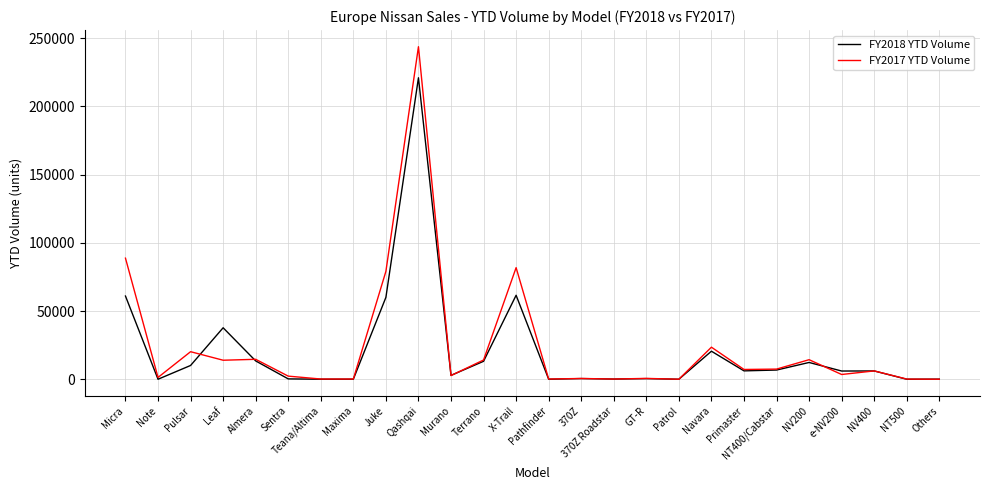

What is the average value of the FY2018 YTD Volume series?

20775